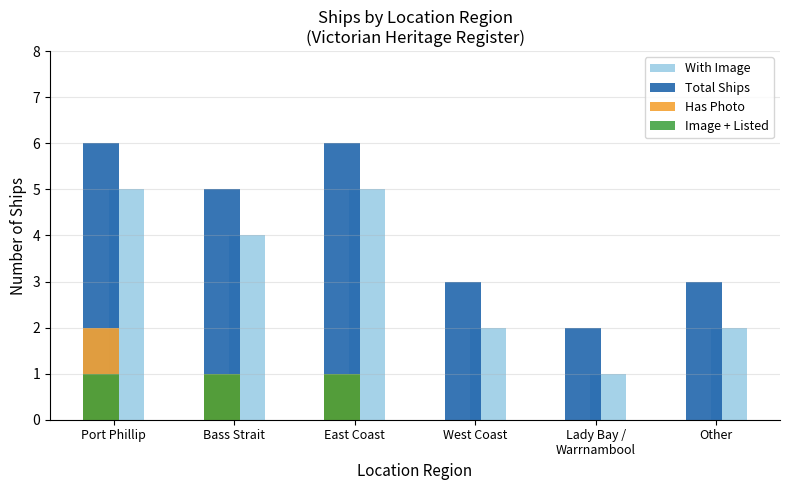

Which series has the largest total across all categories?

Total Ships